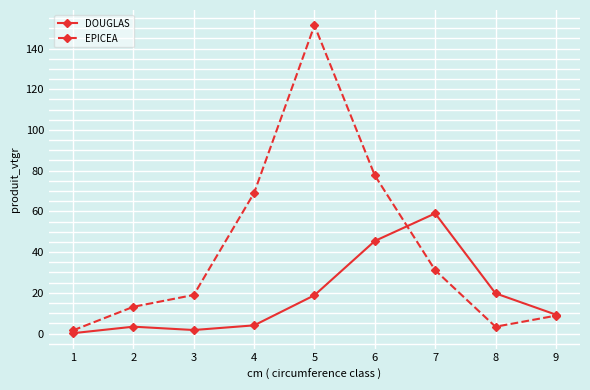

What is the sum of the EPICEA values at 2 and 1?

14.7